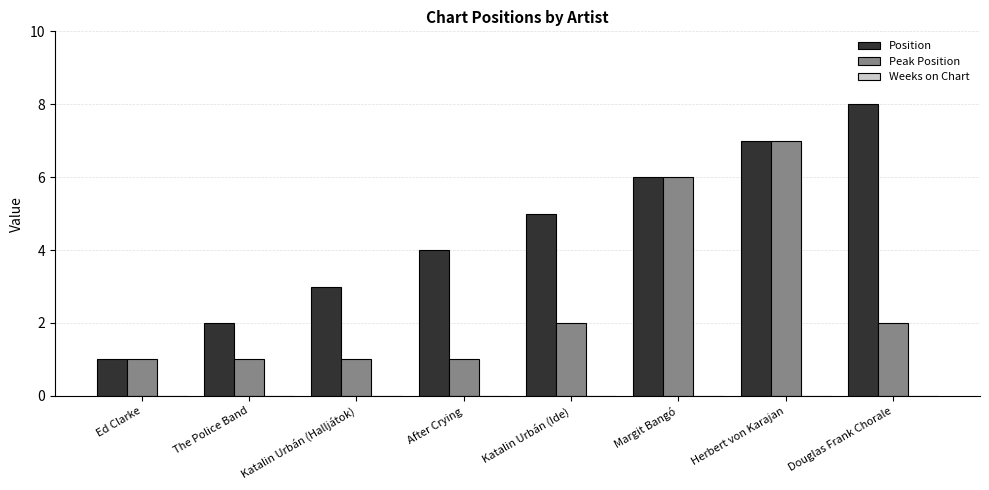

Are the bars horizontal?

No